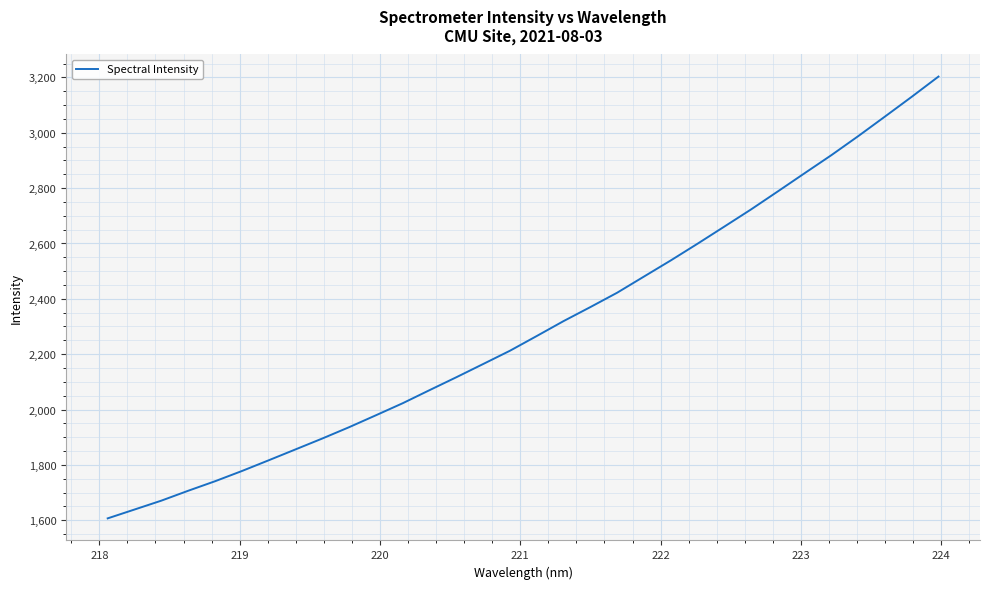

What is the difference between the maximum and minimum values?

1596.3